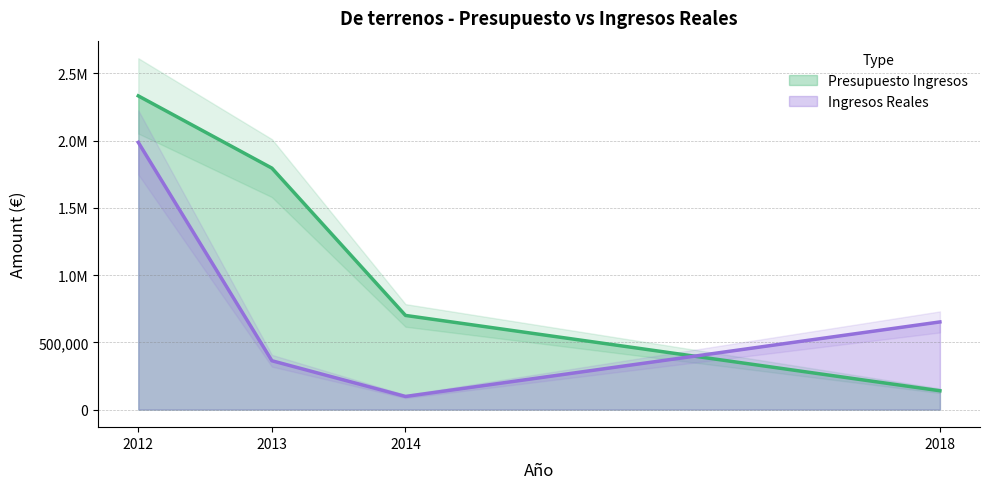

What is the difference between the second highest and second lowest values in the Ingresos Reales series?

288598.0